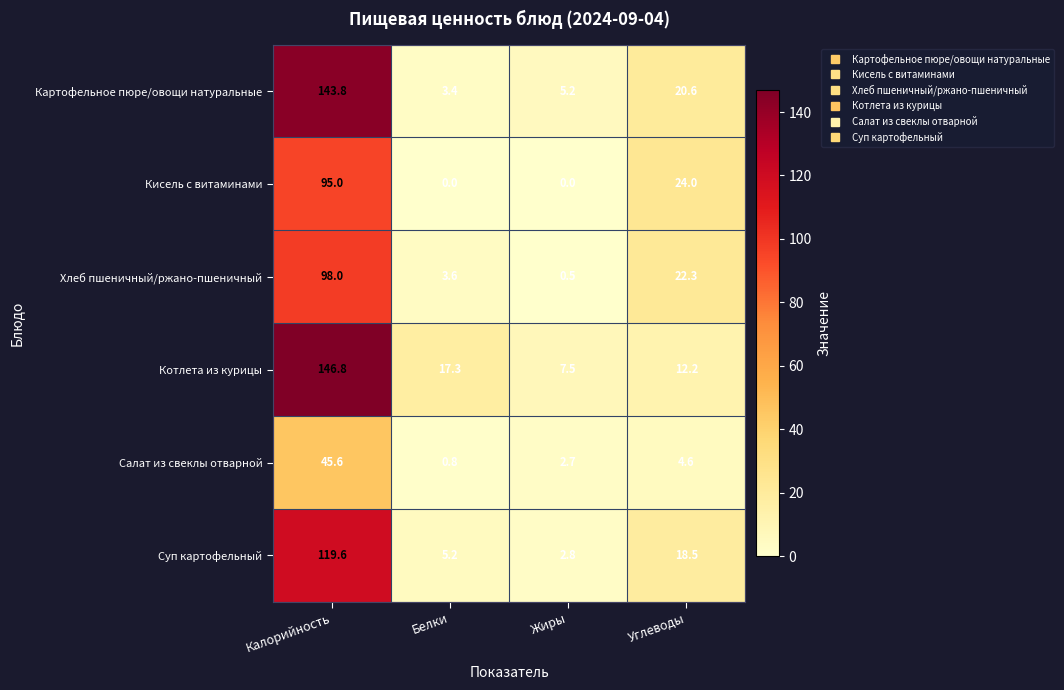

Which category has the lowest value in the Котлета из курицы series?

Жиры